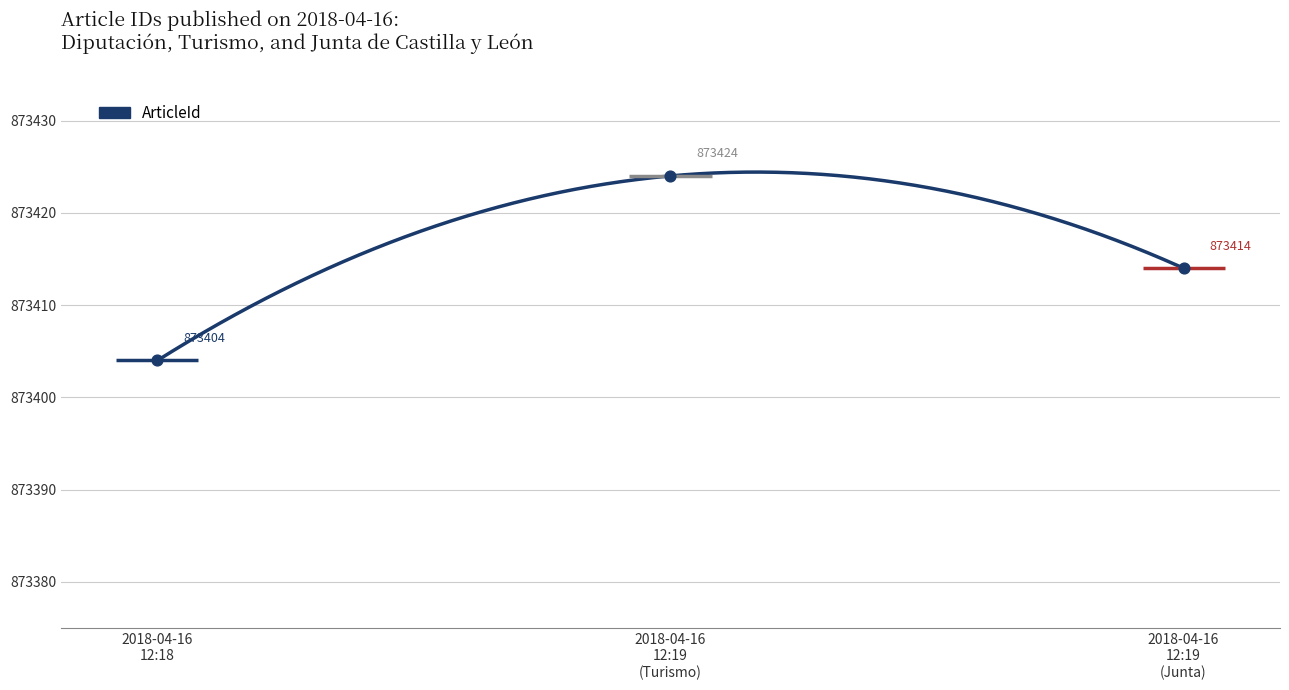

Approximately how many times larger is the value at 2018-04-16 12:19 (Junta) compared to 2018-04-16 12:19 (Turismo)?

1.0